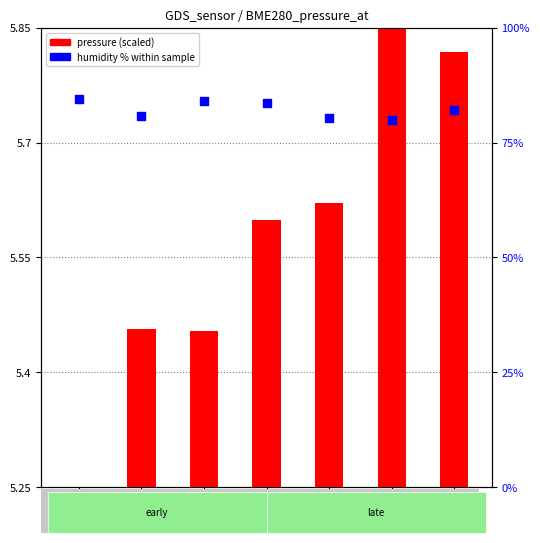

Which series contains the lowest Y value?

pressure (scaled)